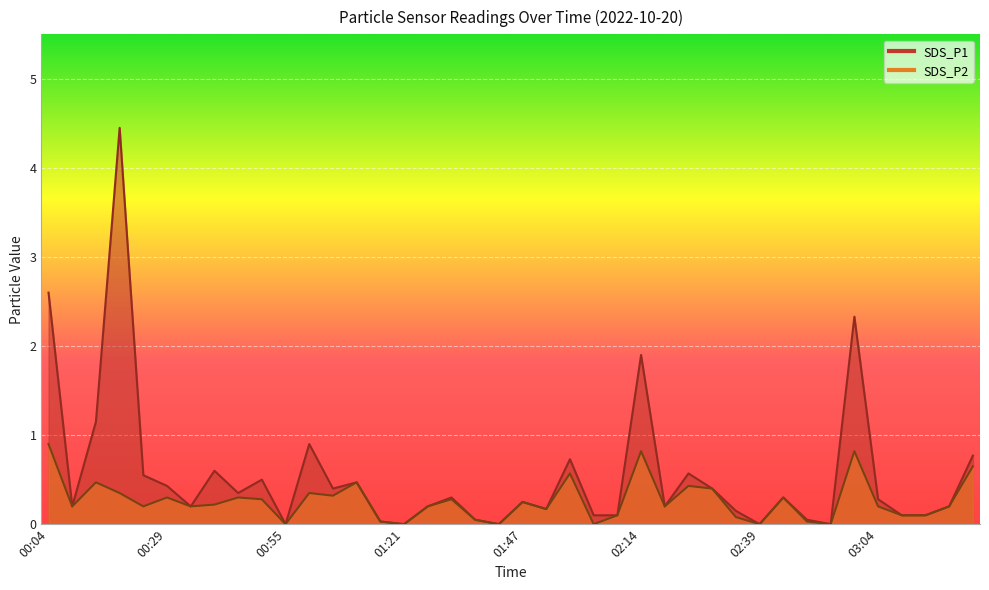

What is the value of the SDS_P2 point at the 38th from the left?

0.1